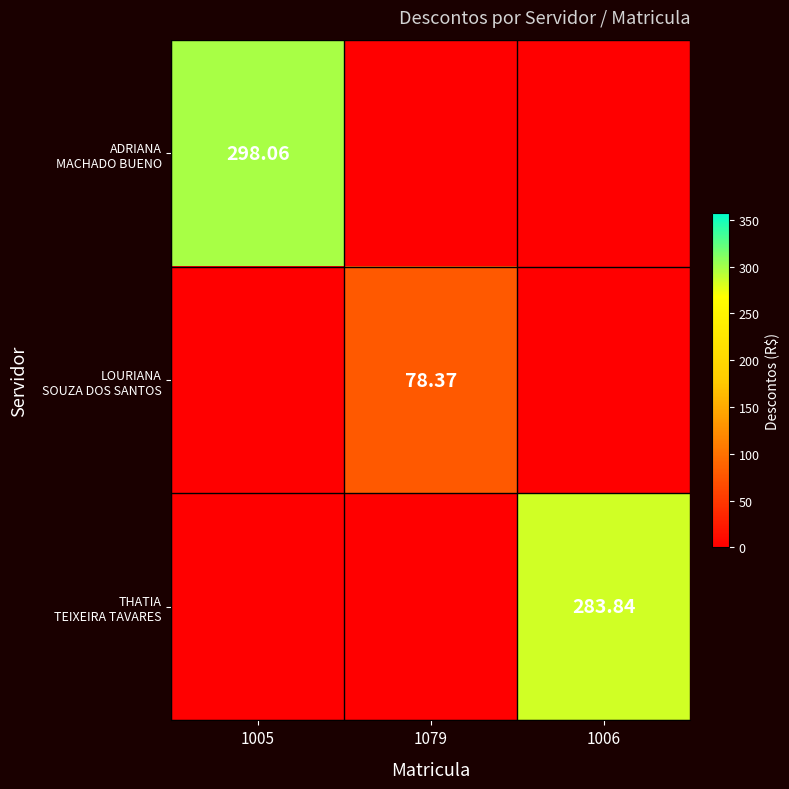

What is the average value of the ADRIANA MACHADO BUENO series?

99.4